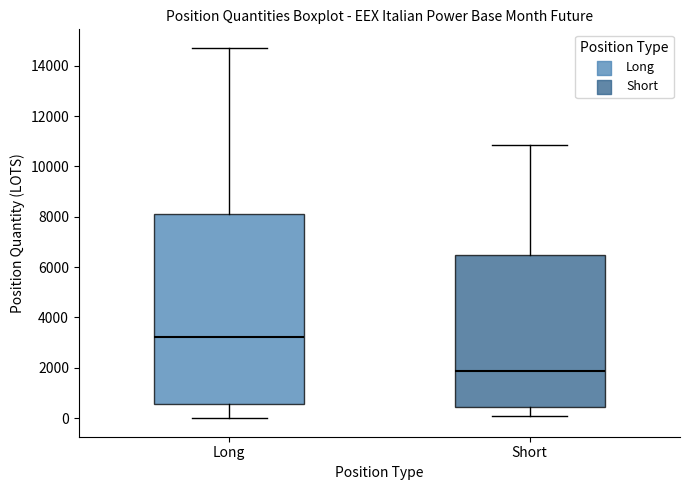

Reading left to right, transcribe this box plot: for each box, give where its median line is, the range the box spans, and where its two whiskers end, as read against the y-axis. The values are not printed on the chart, so give them approximately, as read against the axis.

Long: median 3200, box 600 to 8200, whiskers 0 to 14800
Short: median 1800, box 400 to 6600, whiskers 0 to 10800